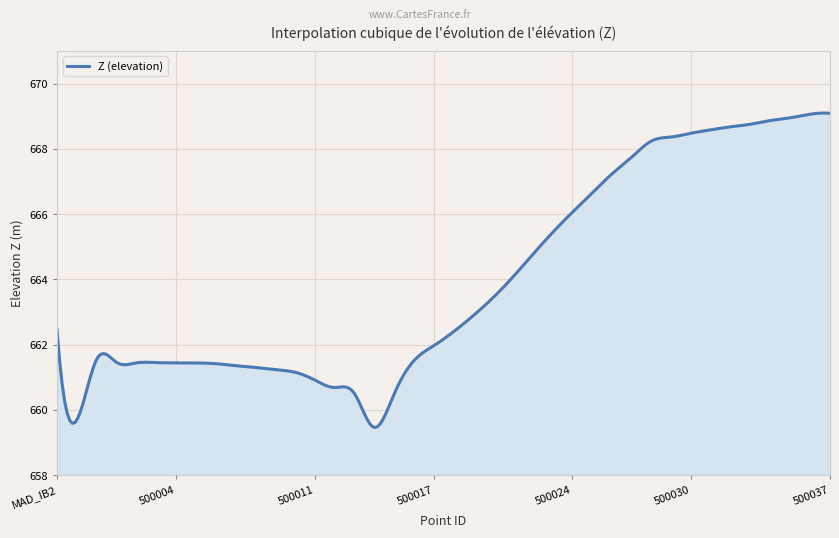

What is the maximum value shown in the chart?

669.1